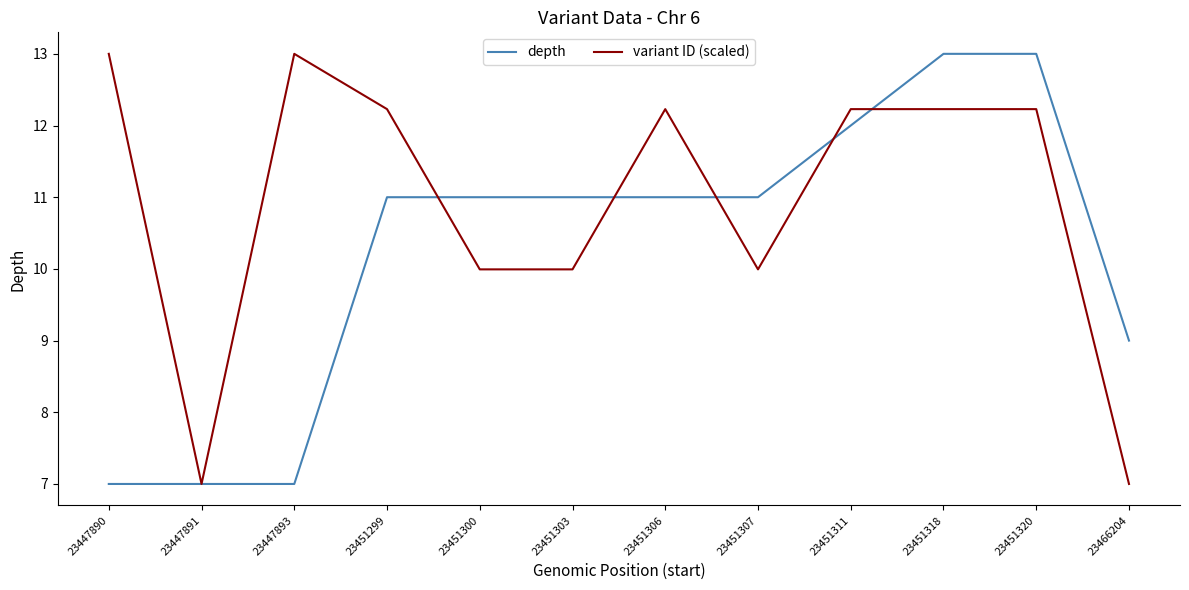

At 23451311, list the series in order from largest to smallest.

variant ID (scaled), depth